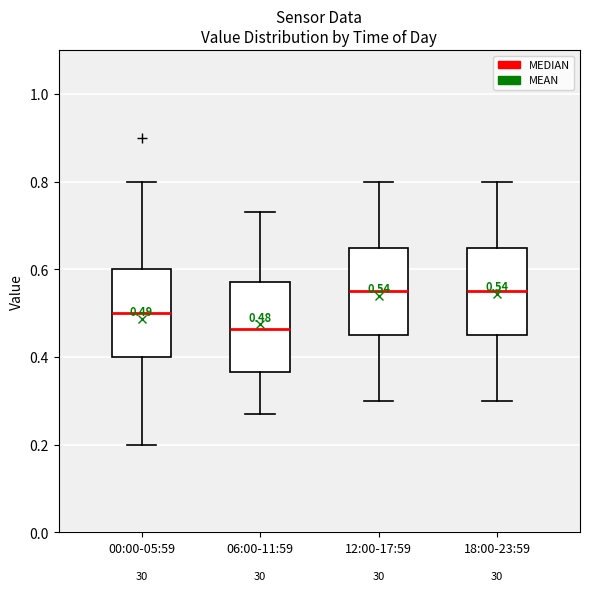

Which box has the lowest median line?

06:00-11:59